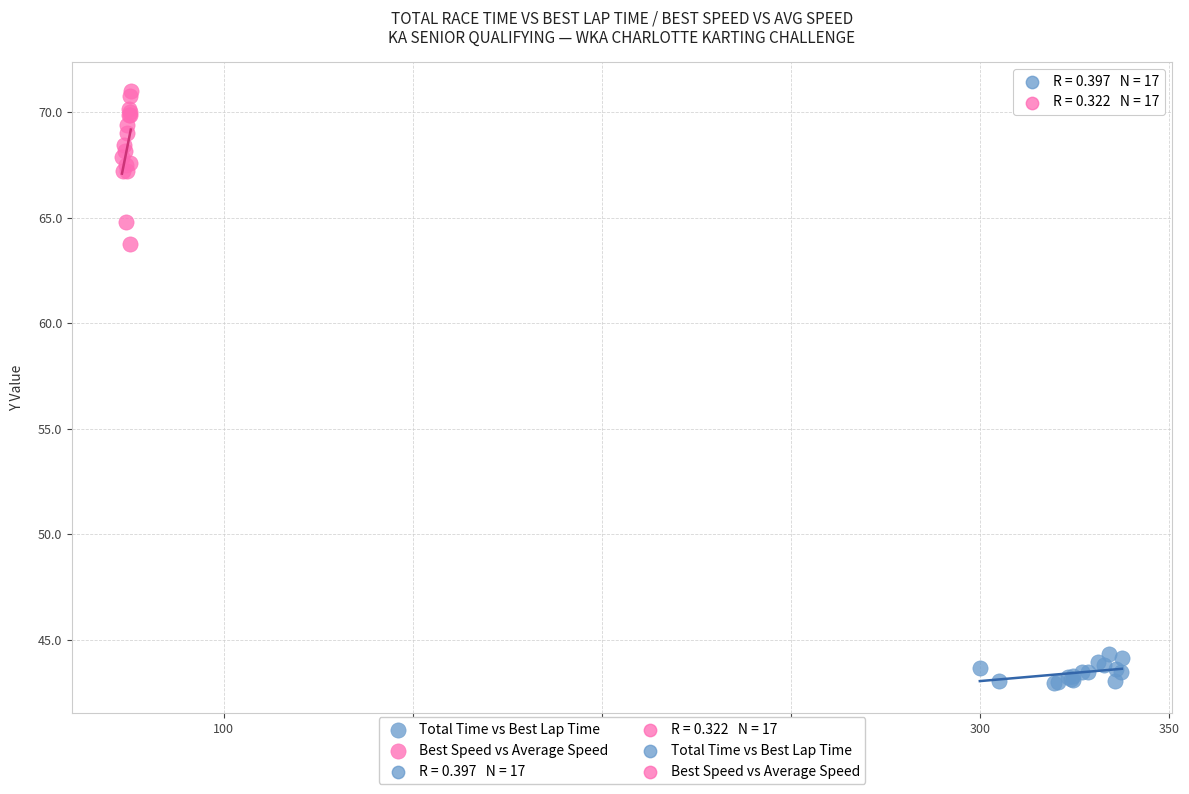

Which series contains the highest Y value?

Best Speed vs Average Speed